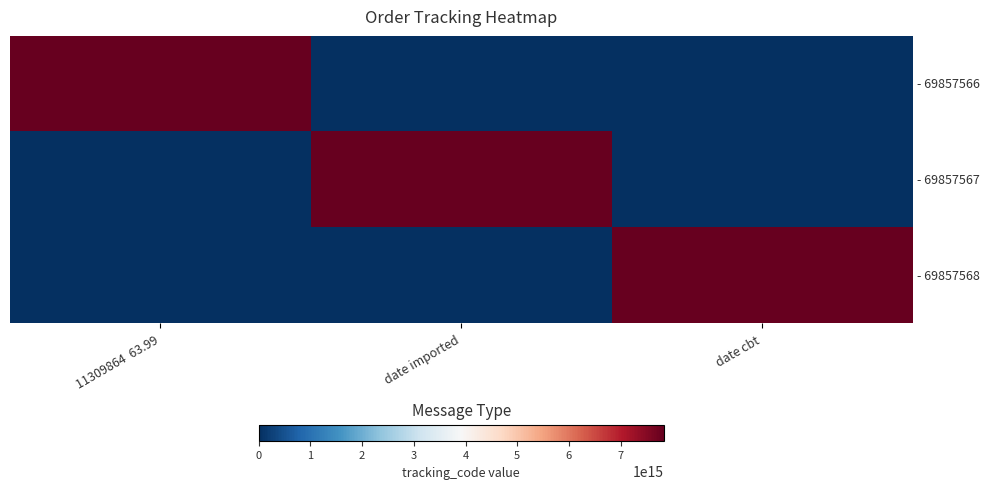

Reading left to right, transcribe all the data shown in this chart.

- 69857566: 11309864  63.99=7830064946589100	date imported=0	date cbt=0
- 69857567: 11309864  63.99=0	date imported=7830064946589100	date cbt=0
- 69857568: 11309864  63.99=0	date imported=0	date cbt=7830064946589100